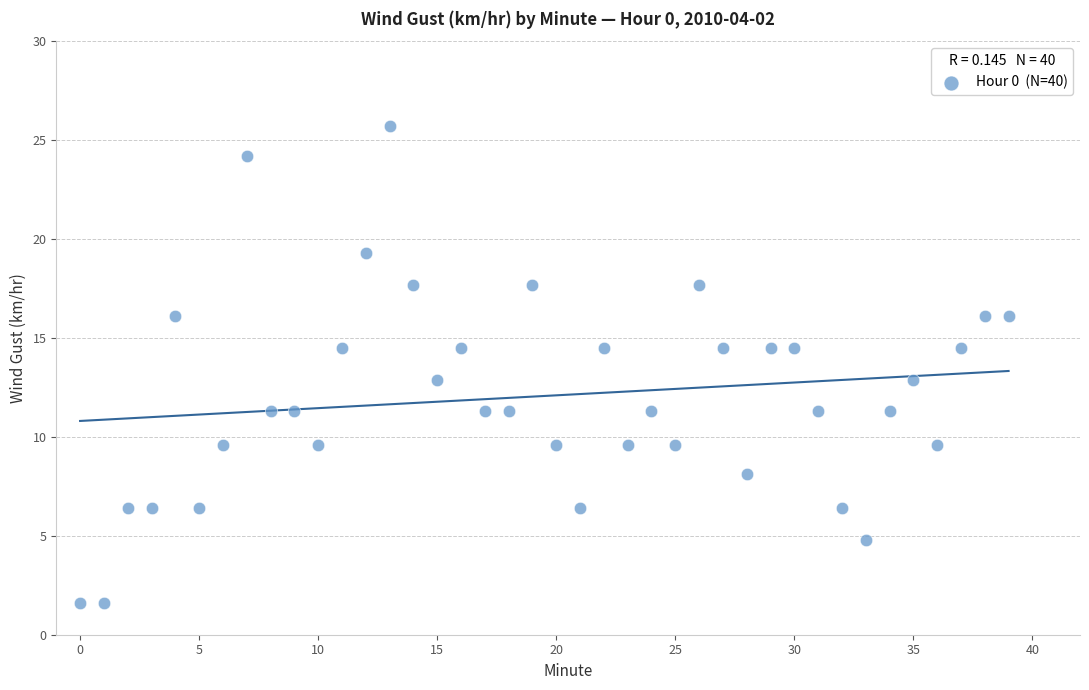

What is the range of Y values (max minus min)?

24.1